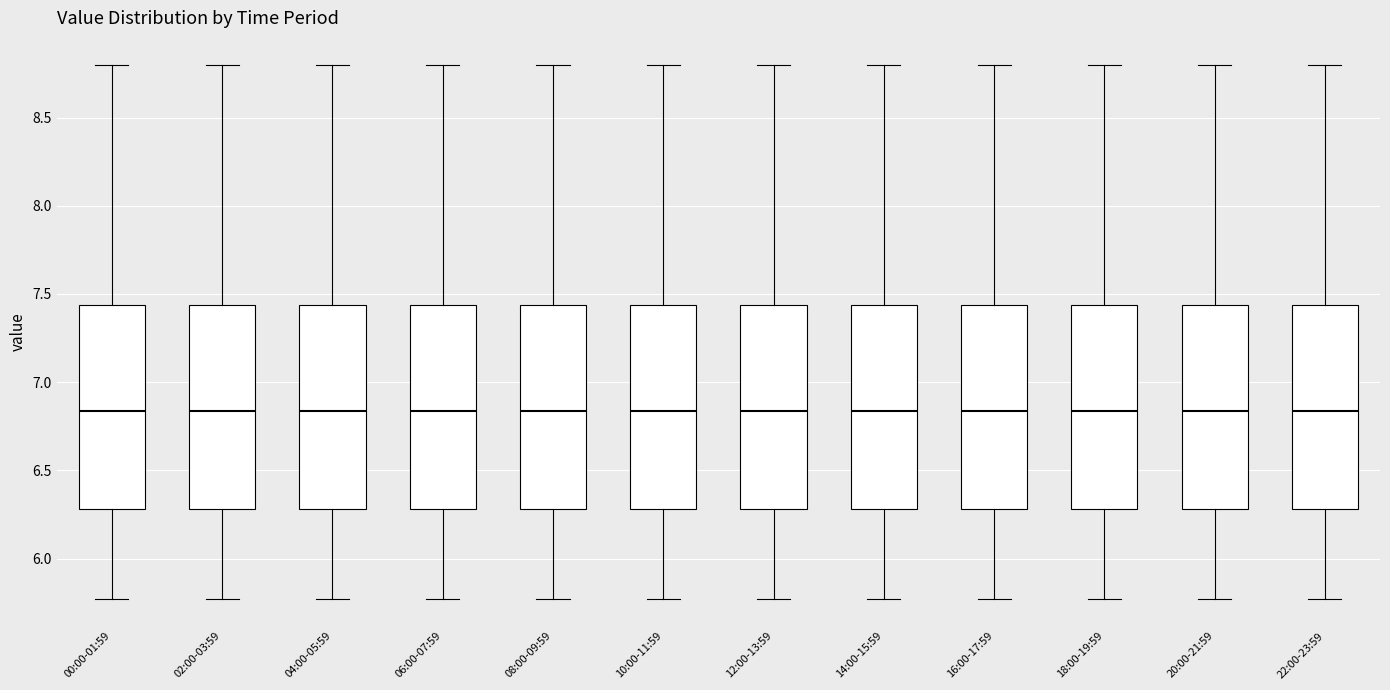

Where is the lower edge of the box for 14:00-15:59 on the y-axis? The values are not printed on the chart, so give them approximately, as read against the axis.

6.30